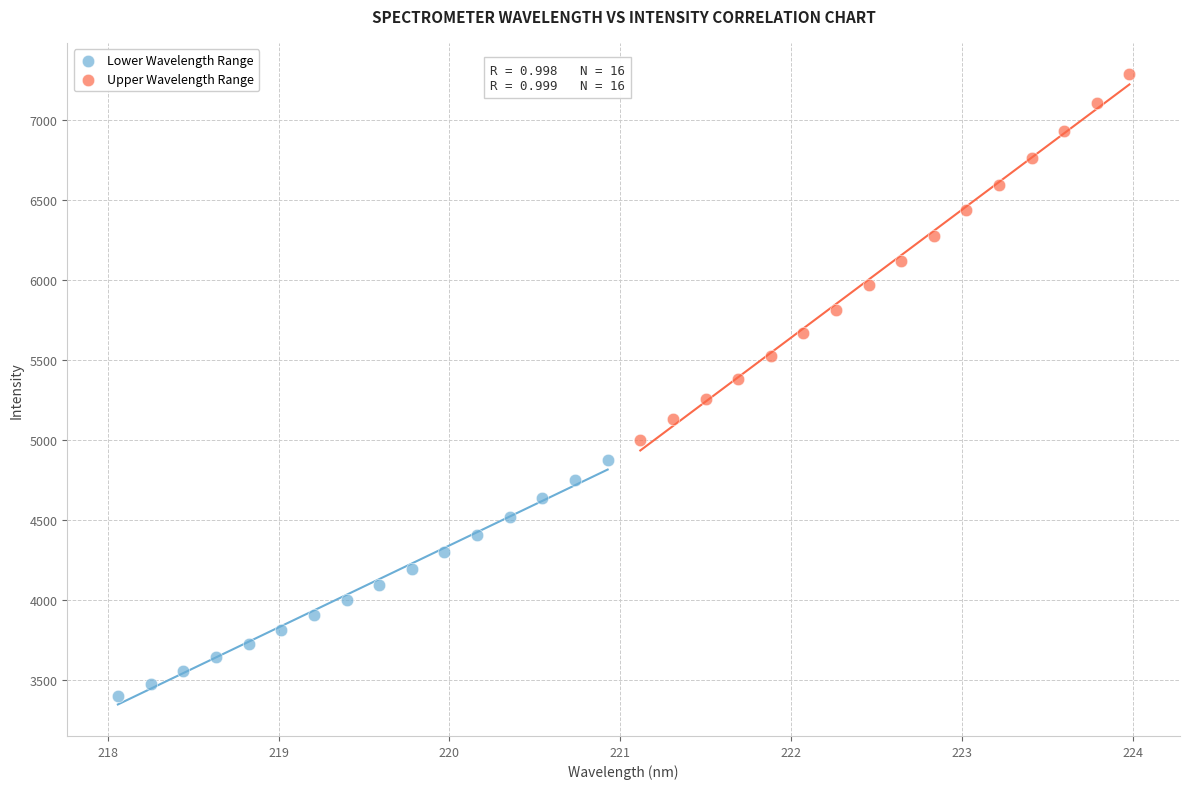

Which series reaches the maximum Y coordinate?

Upper Wavelength Range